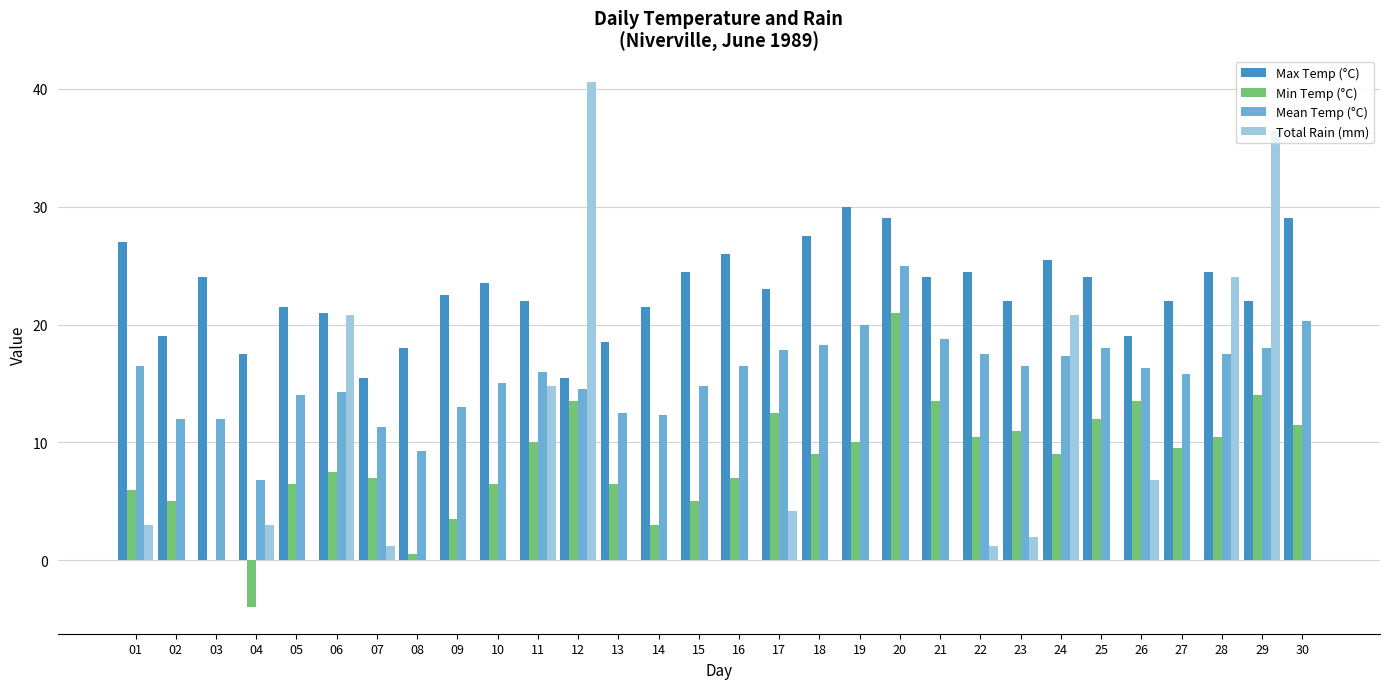

Is it true that Min Temp (°C) equals 7.5 at 02?

False